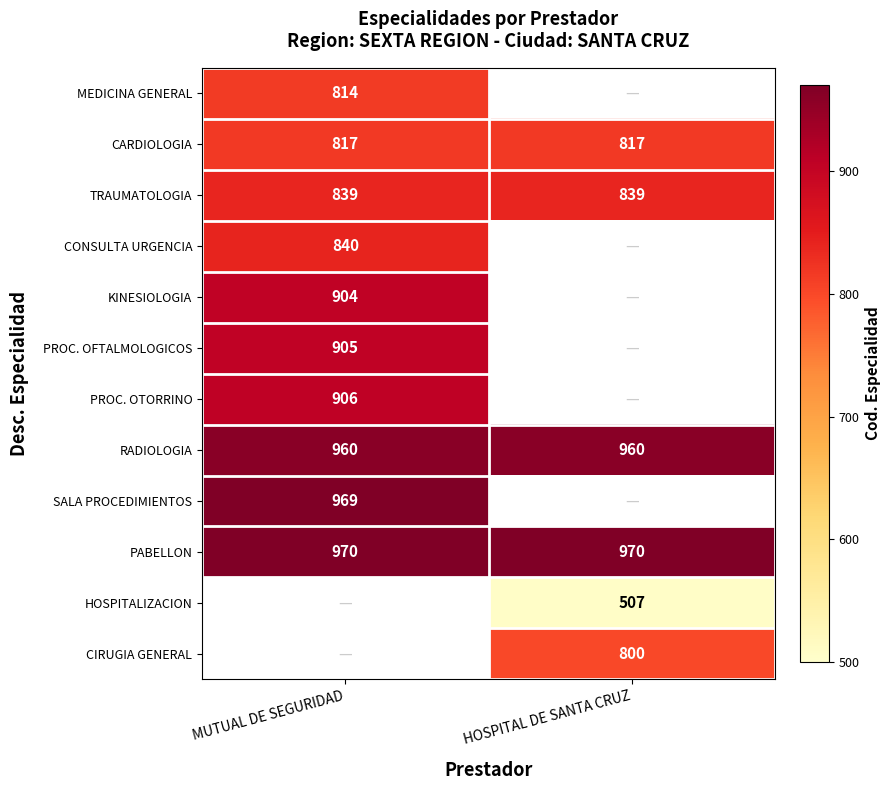

The value of PABELLON at HOSPITAL DE SANTA CRUZ is 970. True or false?

True